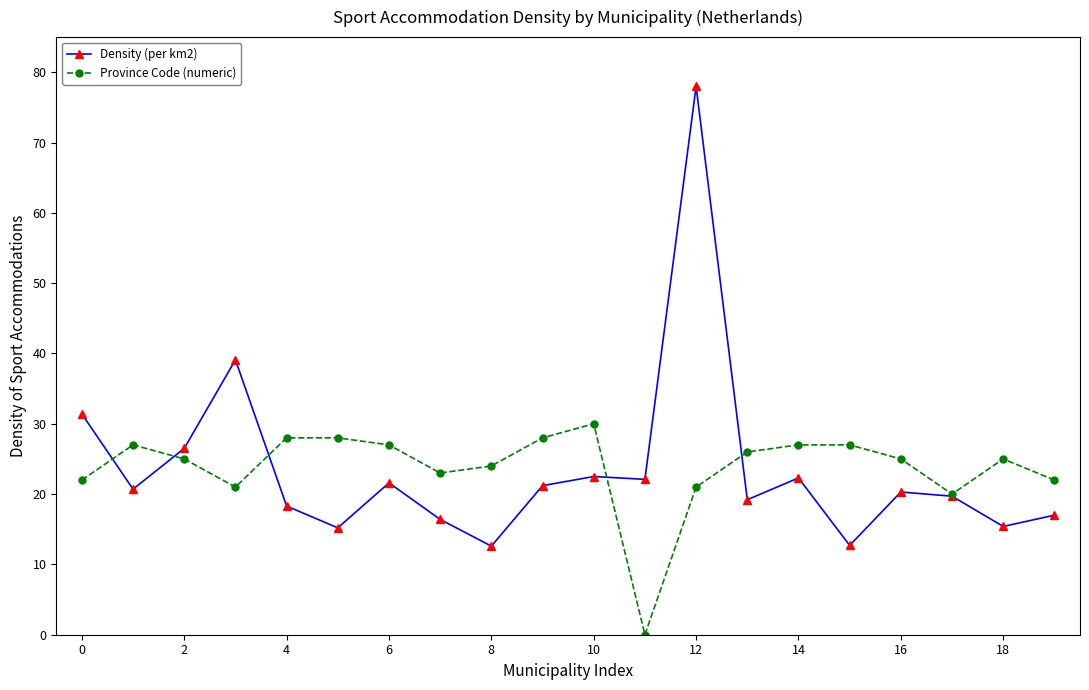

What is the highest value of the Province Code (numeric) series?

30.0